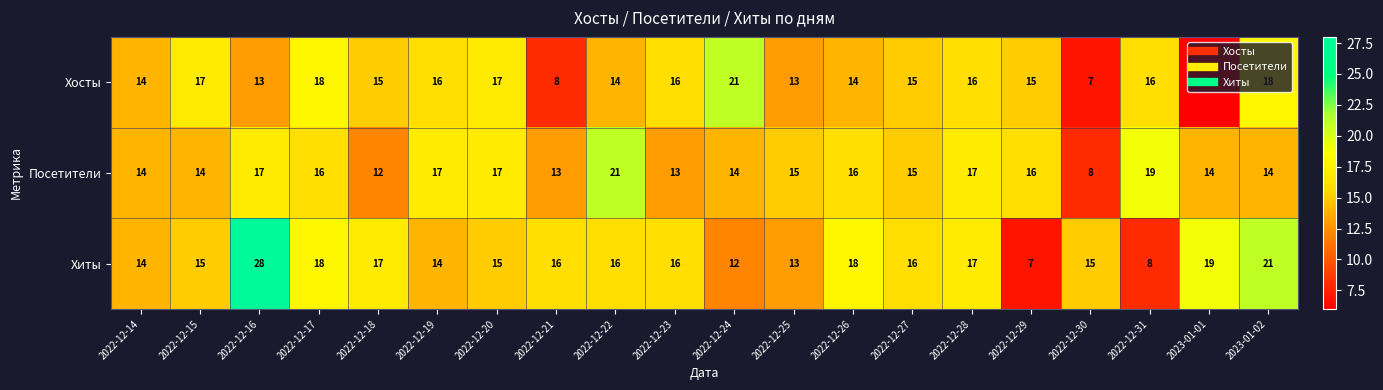

Which series changed the most between 2022-12-22 and 2022-12-23?

Посетители